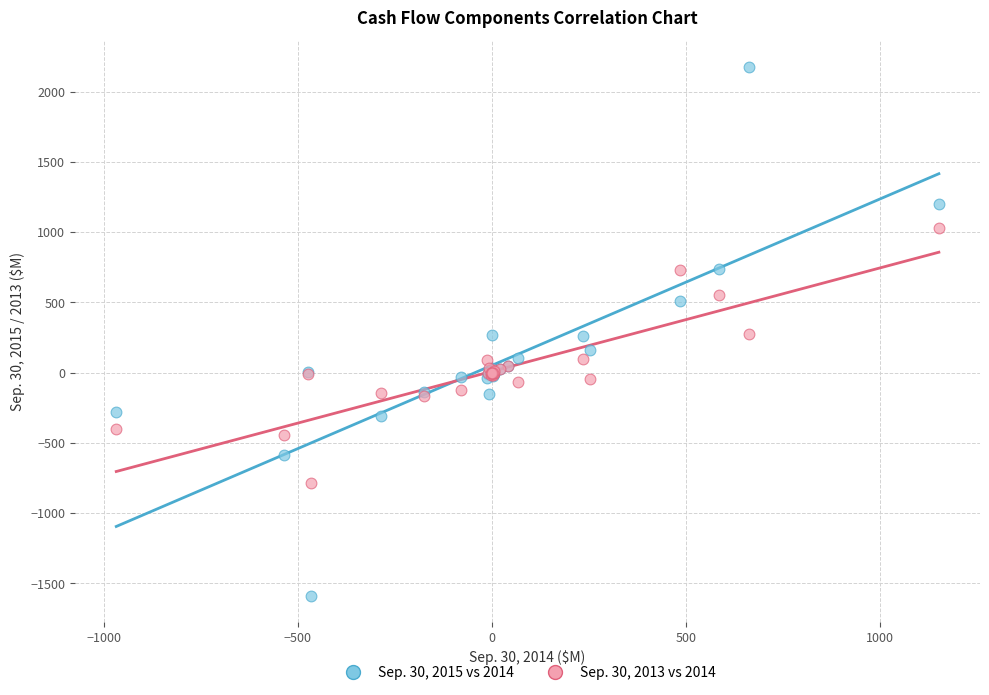

Which series has the largest Y range (max minus min)?

Sep. 30, 2015 vs 2014